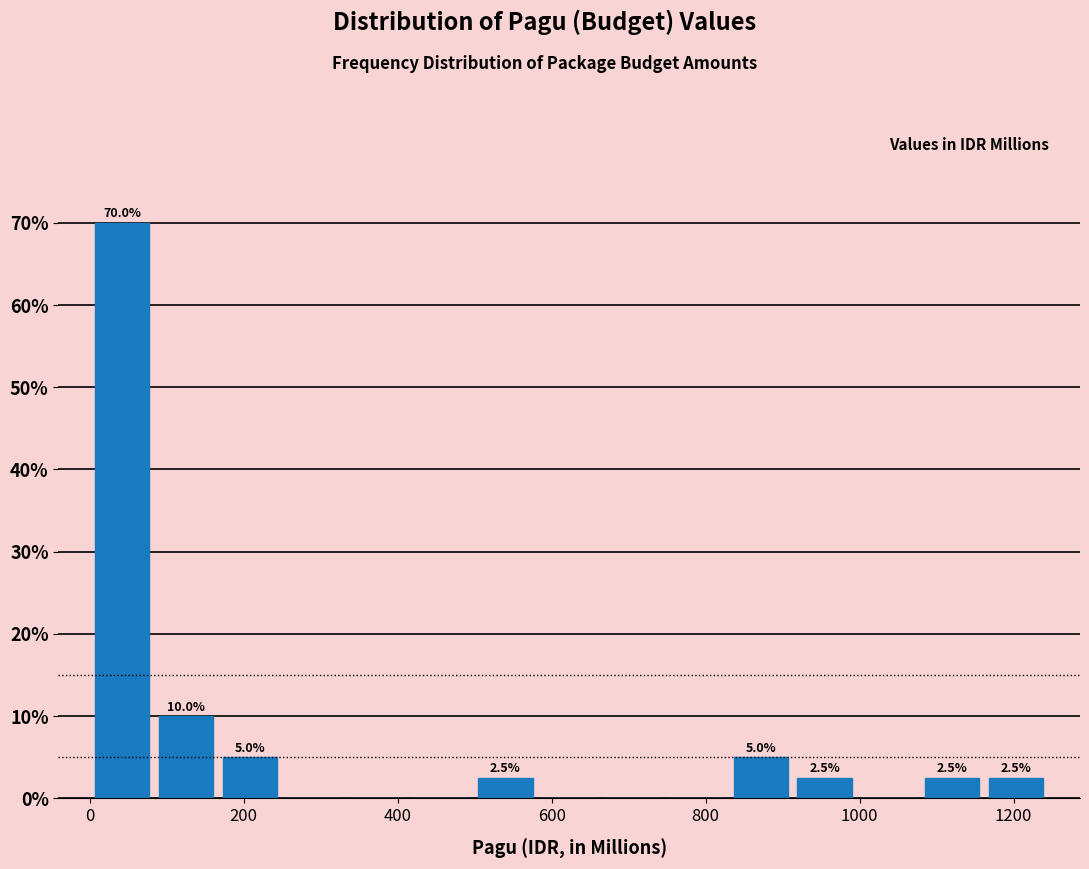

Which range on the x-axis has the tallest bar?

0 to 80